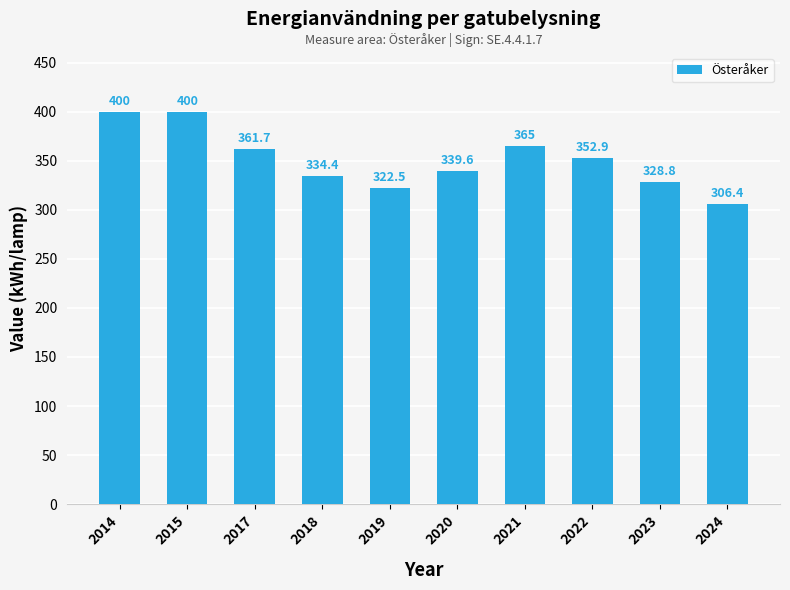

Where does the data first go above 352?

2014